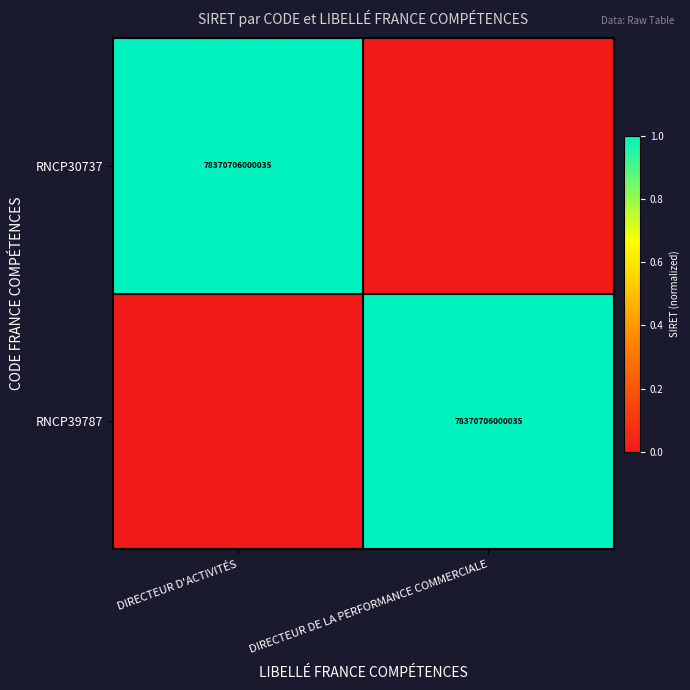

At how many categories does at least one series exceed 0?

2